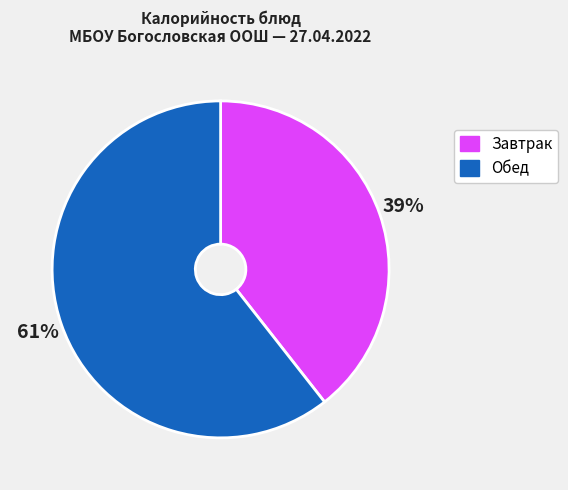

To the nearest percent, what percentage of the pie is Обед?

61%